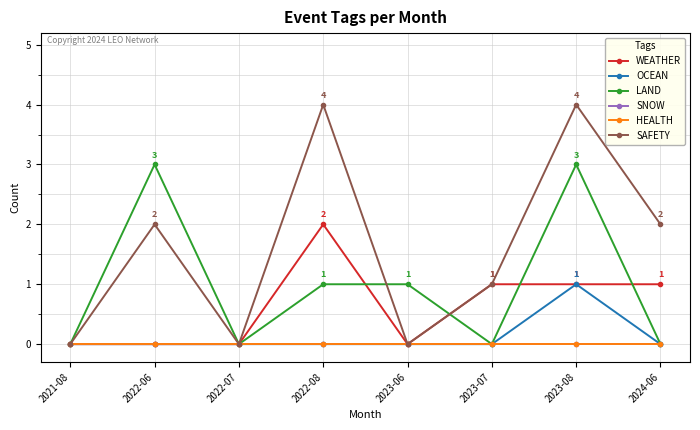

Does the chart have visible grid lines?

Yes